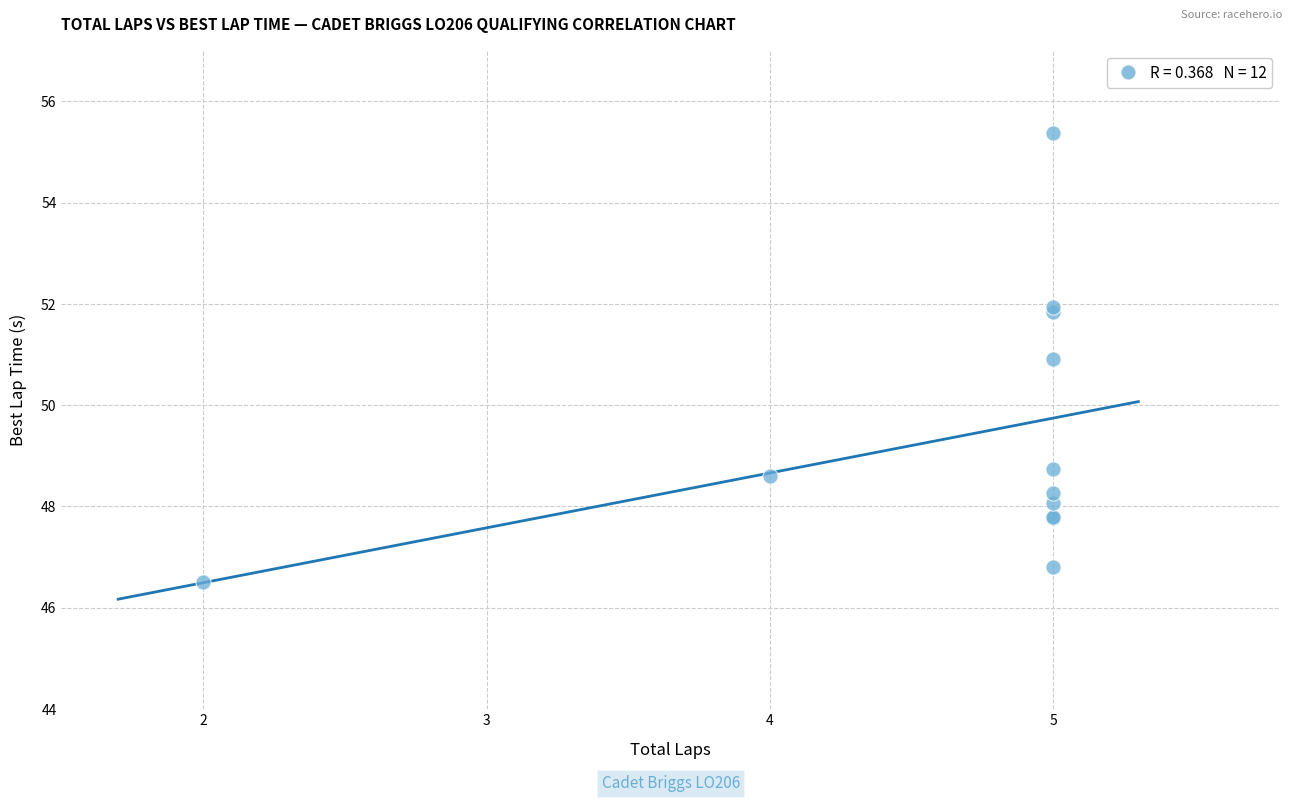

What Y value in the scatter plot is closest to 50?

50.9